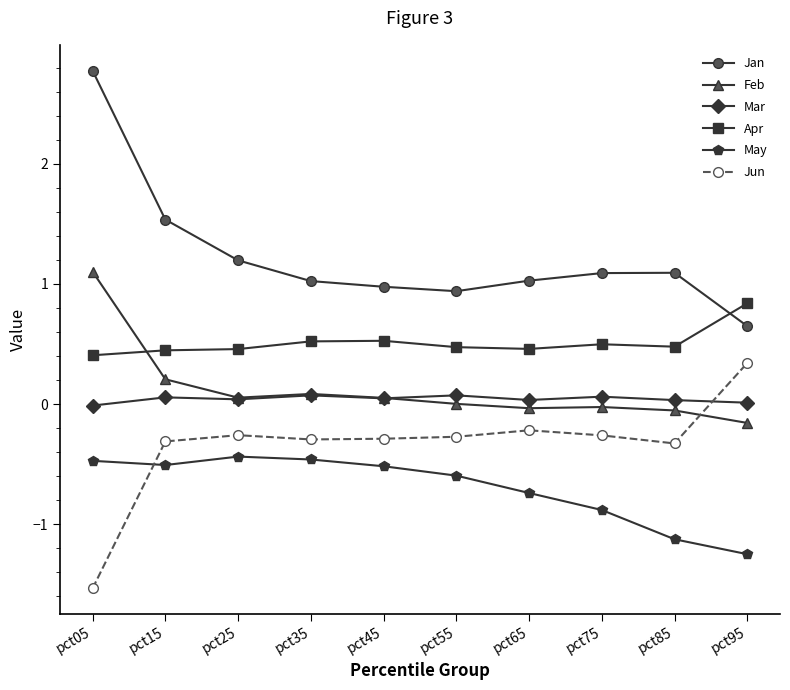

What are all the series names shown in the legend?

Jan, Feb, Mar, Apr, May, Jun